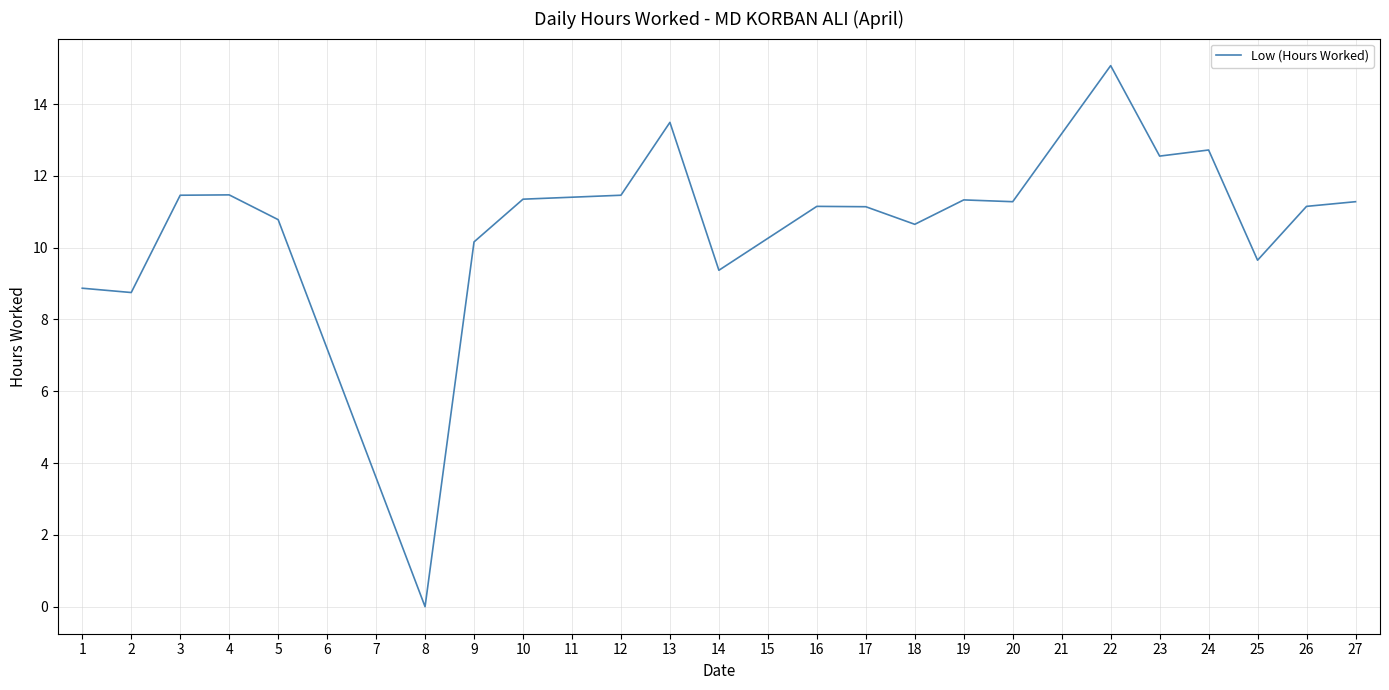

Between 17 and 2, which is larger?

17